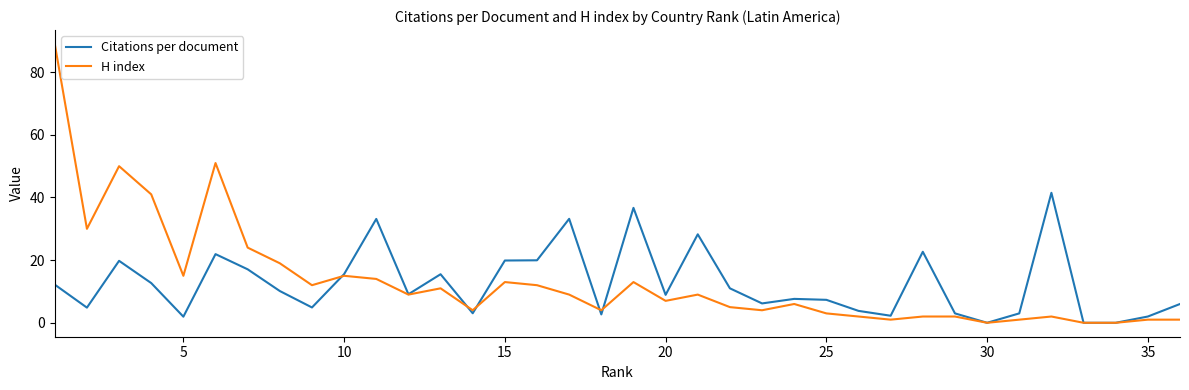

In Citations per document, how many points are lower than both neighbors (excluding endpoints)?

10